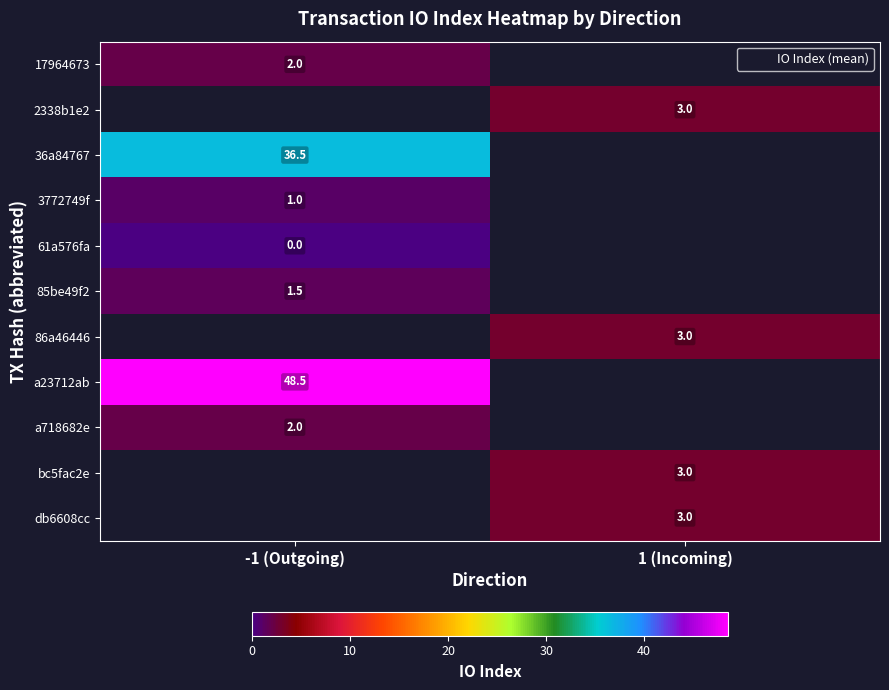

How many data points does each series have?

2